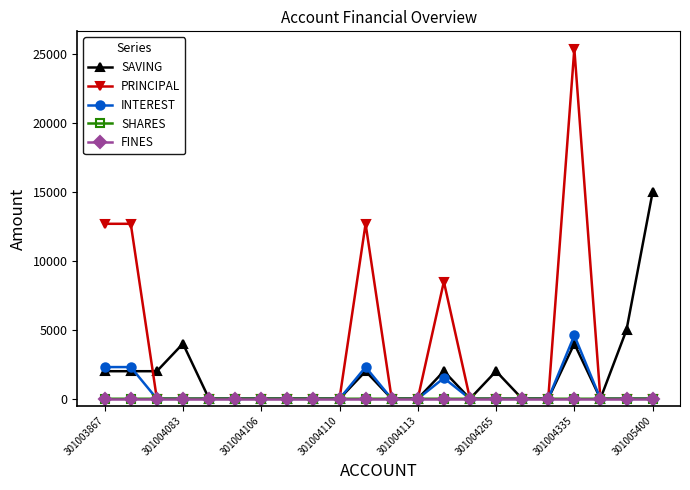

What is the average value of the PRINCIPAL series?

3273